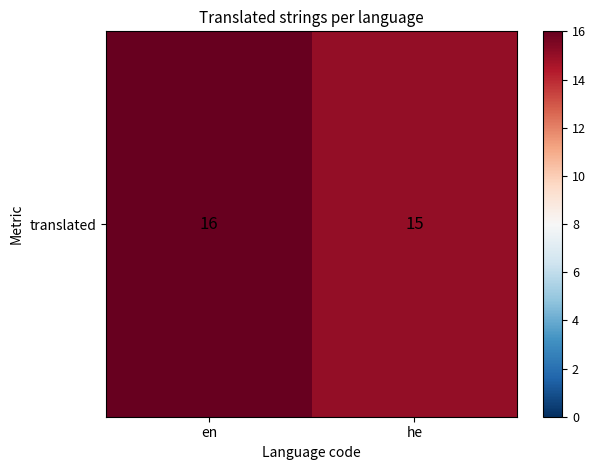

At which label is the value closest to 15?

he